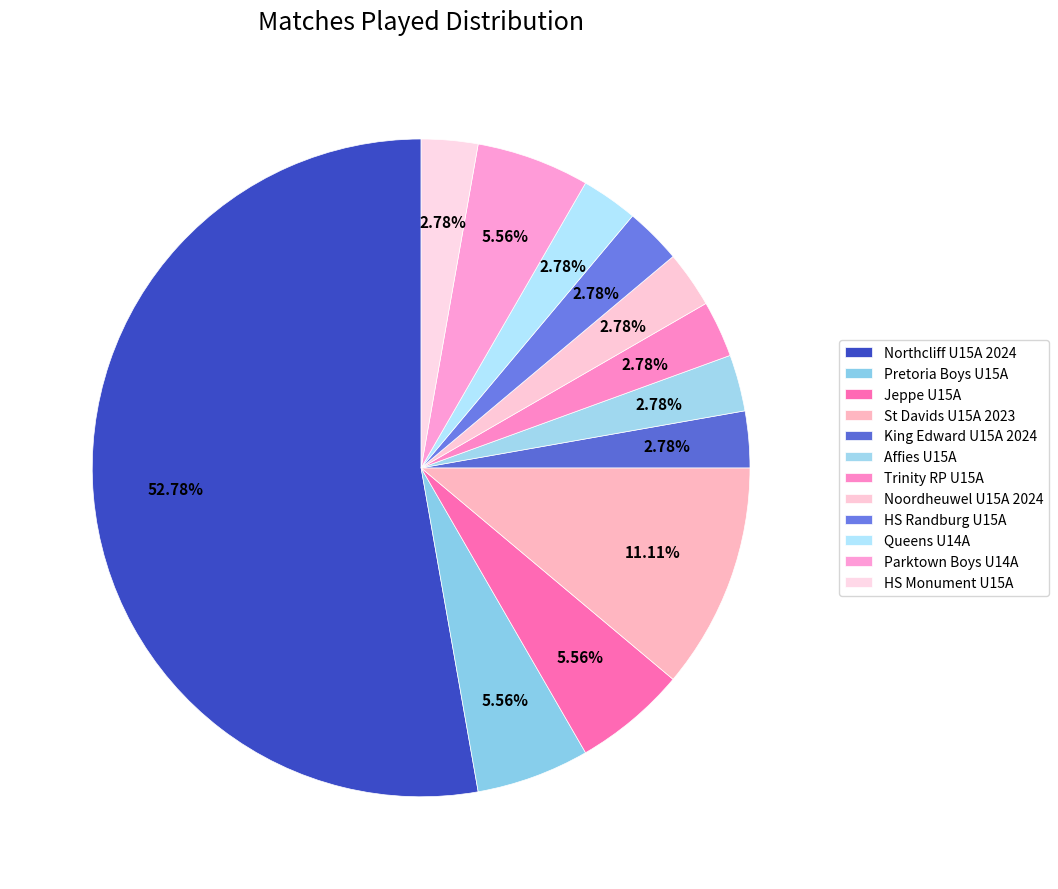

Is it true that Queens U14A is 3% of the pie?

True